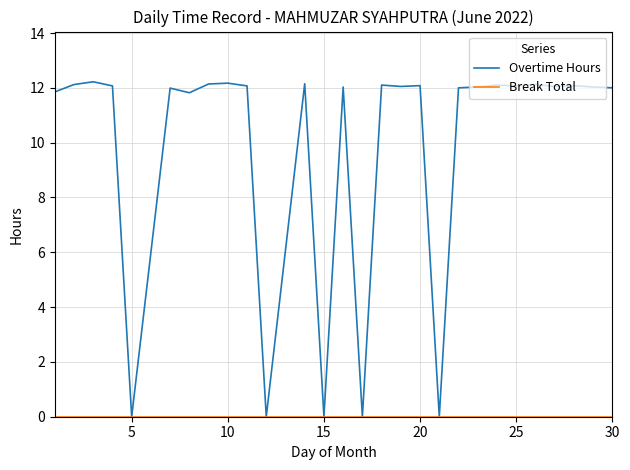

Which series has the largest total across all categories?

Overtime Hours